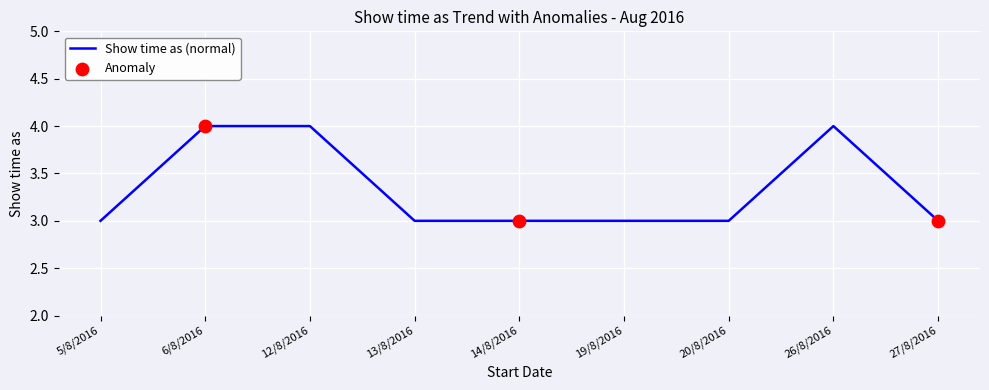

Which has a higher value, 27/8/2016 or 26/8/2016?

26/8/2016